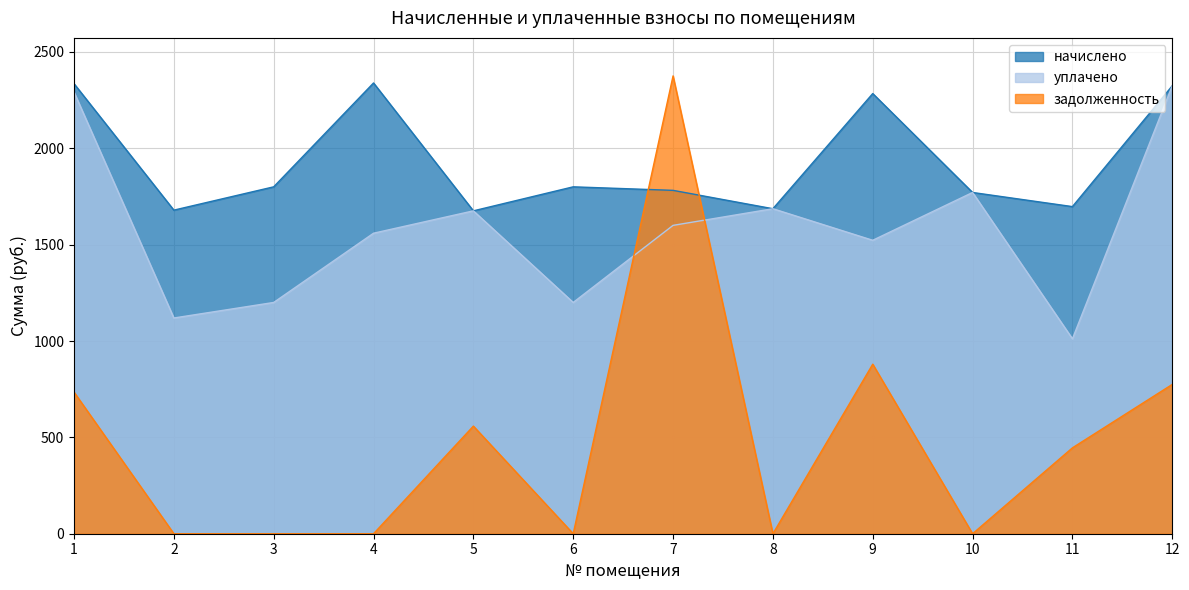

Between 7 and 5, which is larger?

7